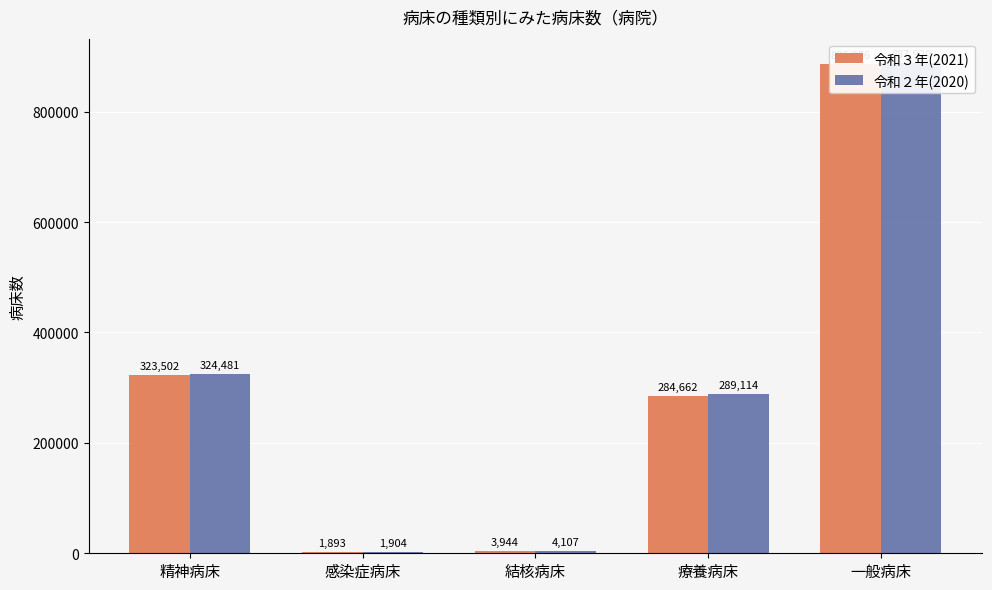

What is the difference between the second highest and minimum values in the 令和２年(2020) series?

322577